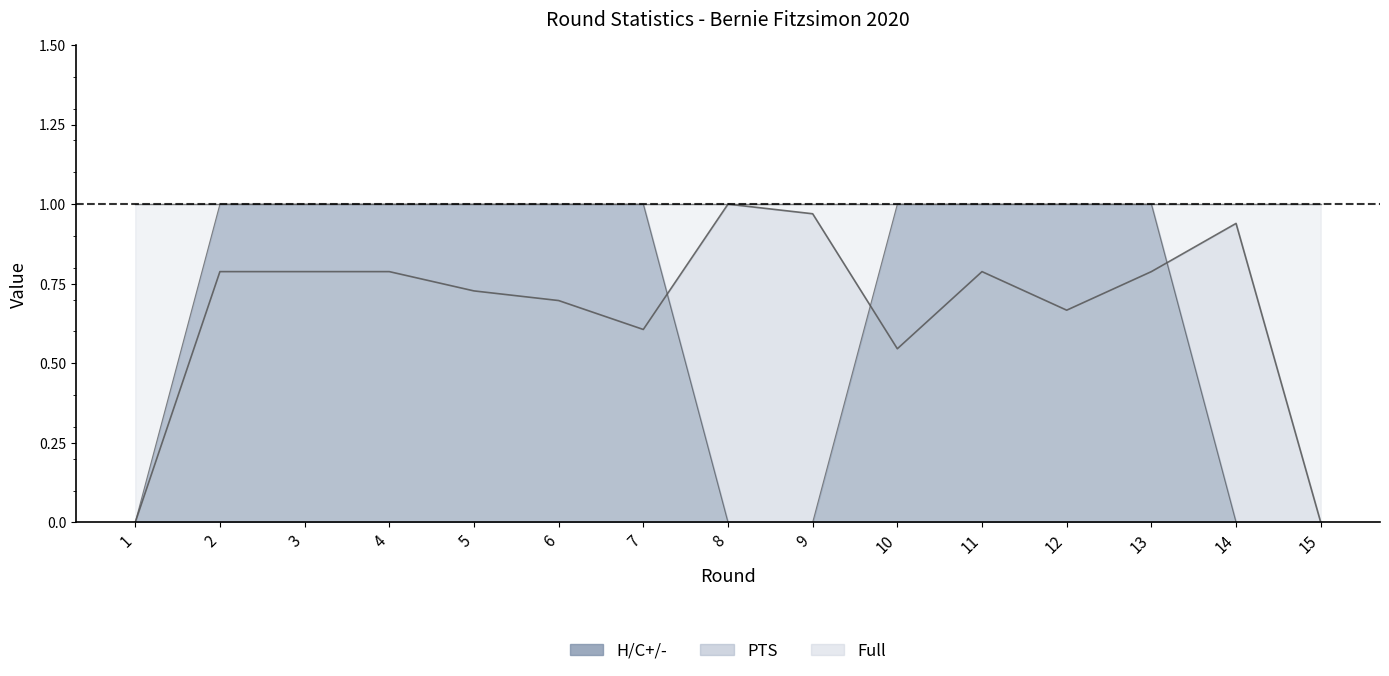

The PTS series shows 1.2 at 5. True or false?

False